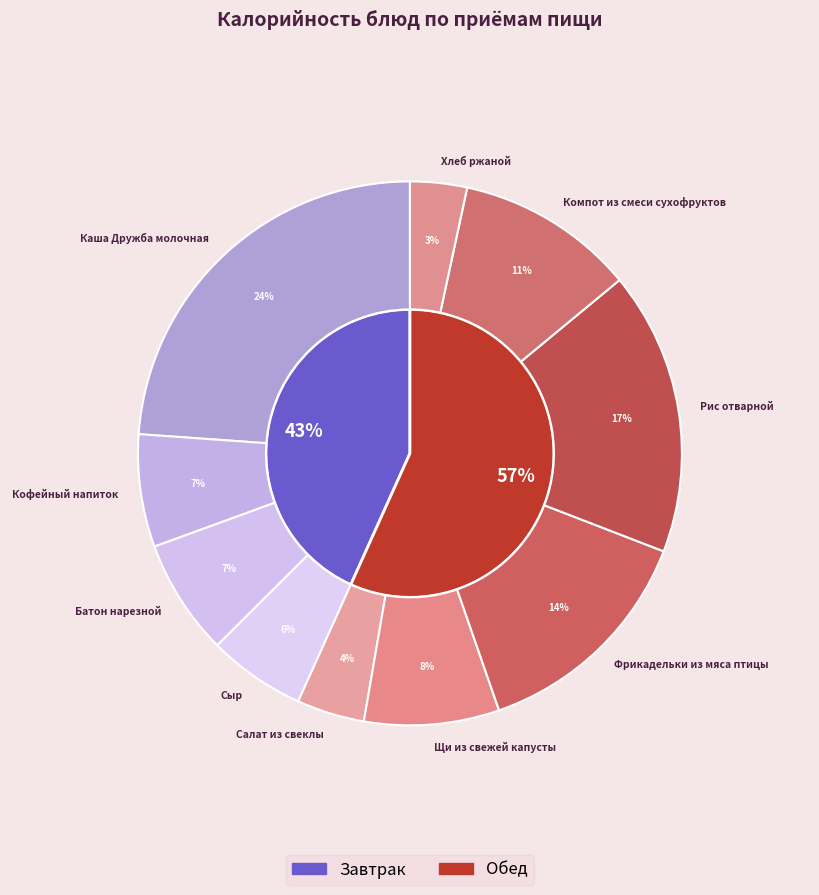

How many slices are in this pie chart?

10